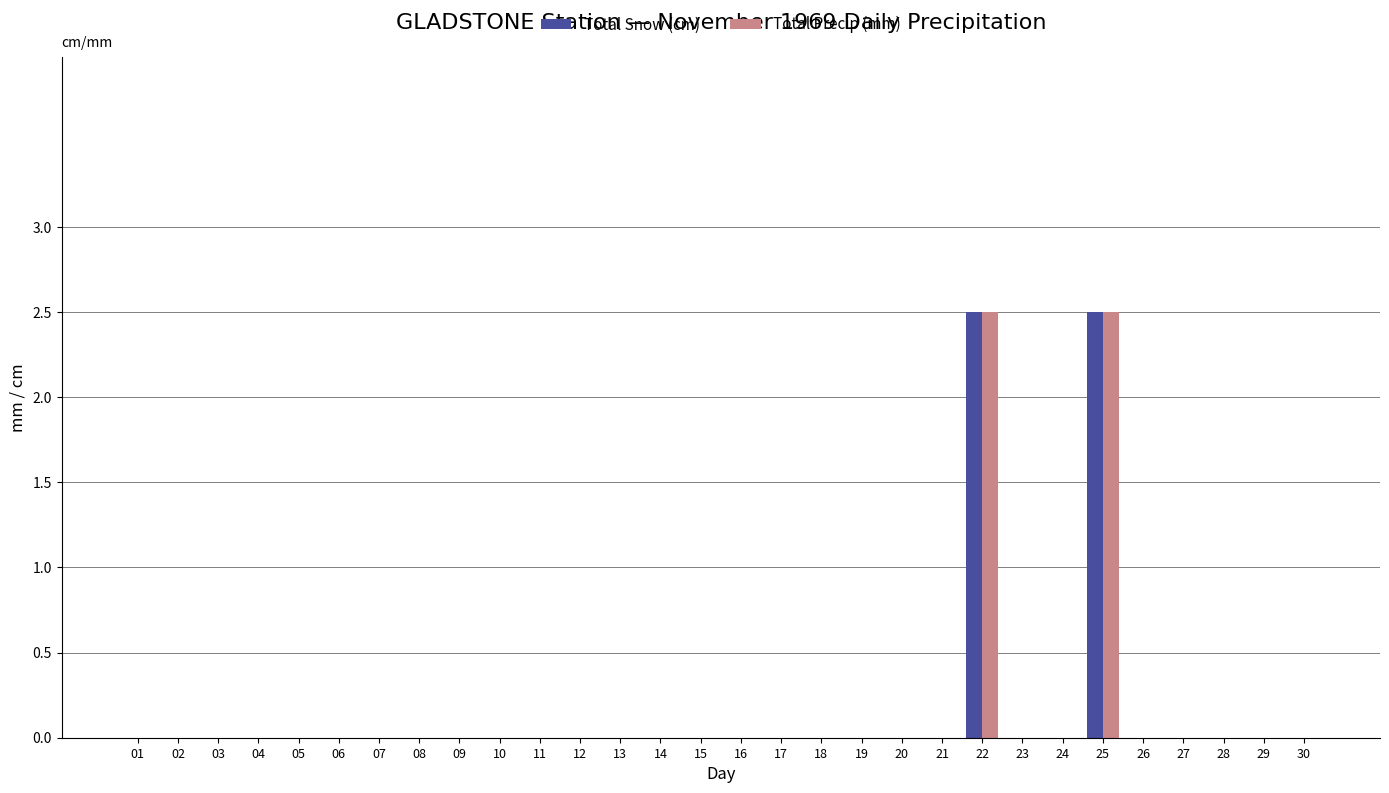

What is the highest value of the Total Snow (cm) series?

2.5